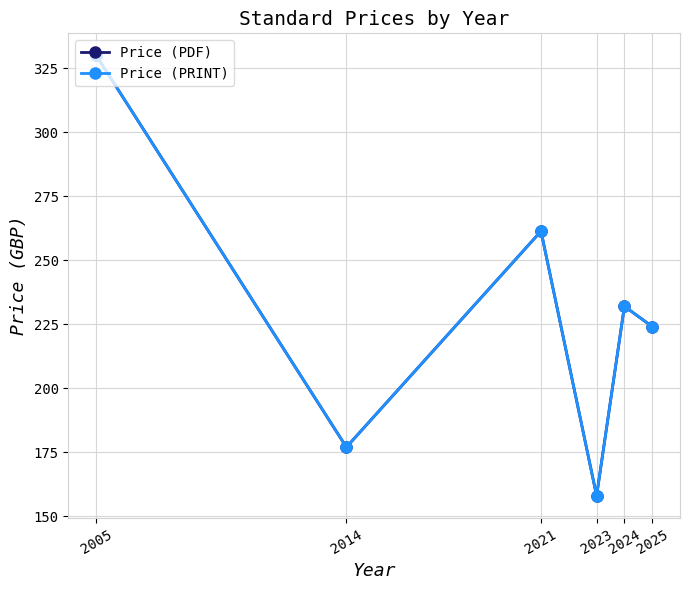

What is the minimum value for Price (PDF)?

158.0